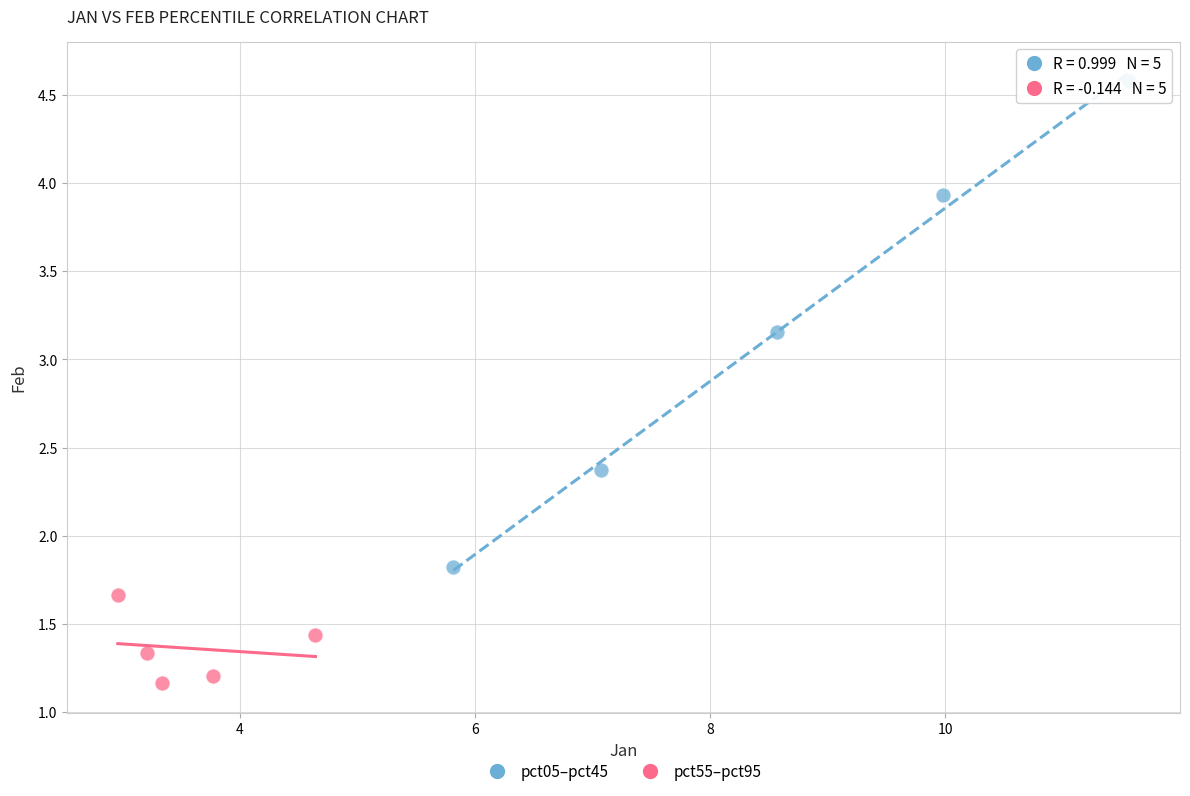

Which series contains the highest Y value?

pct05–pct45